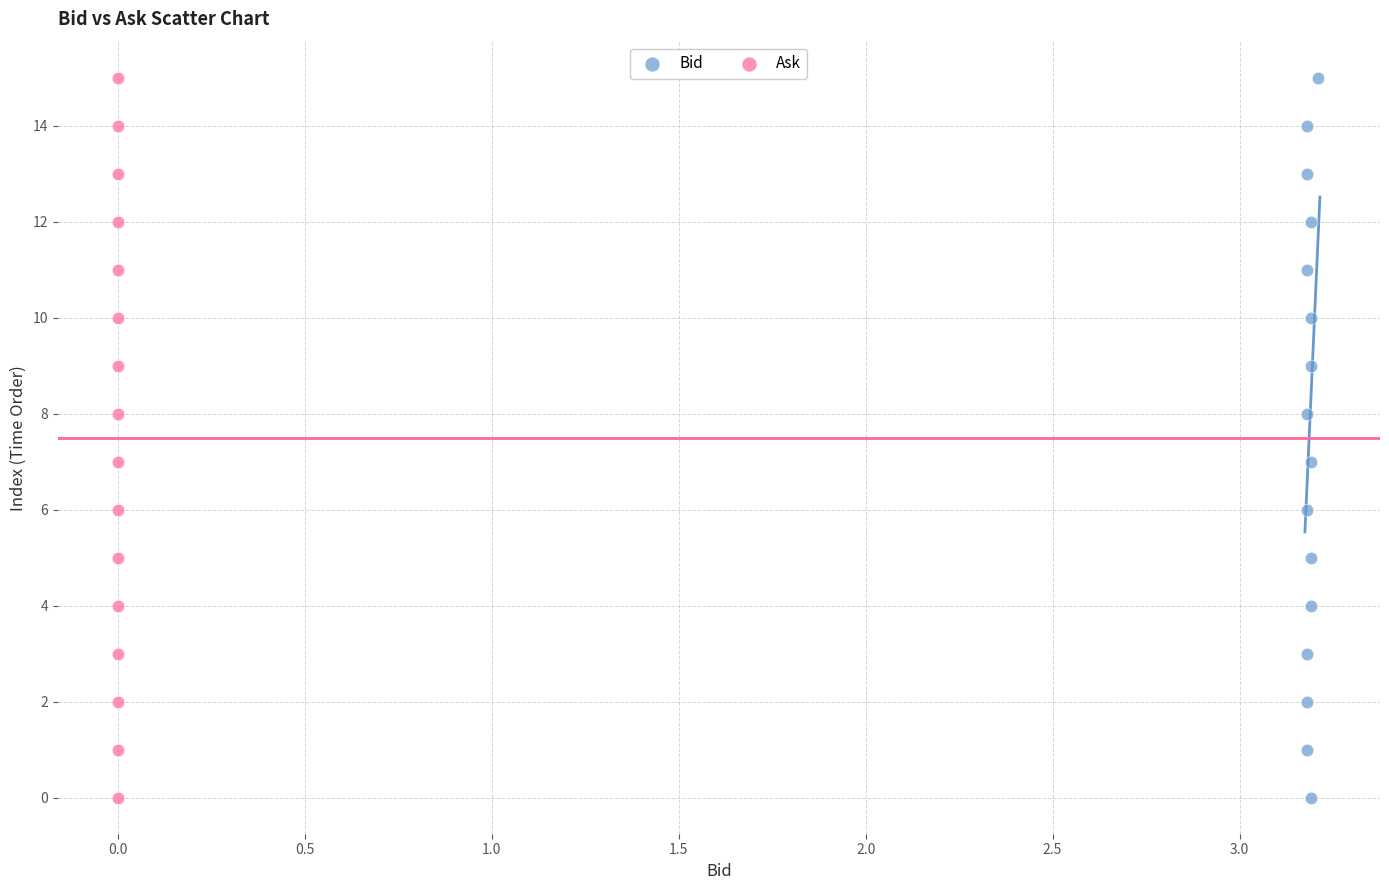

What are all the series names shown in the legend?

Bid, Ask